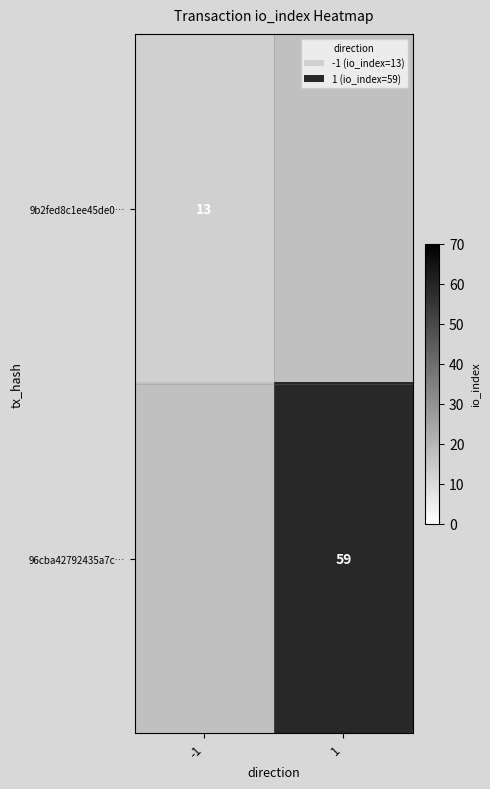

At how many categories does at least one series exceed 49?

1